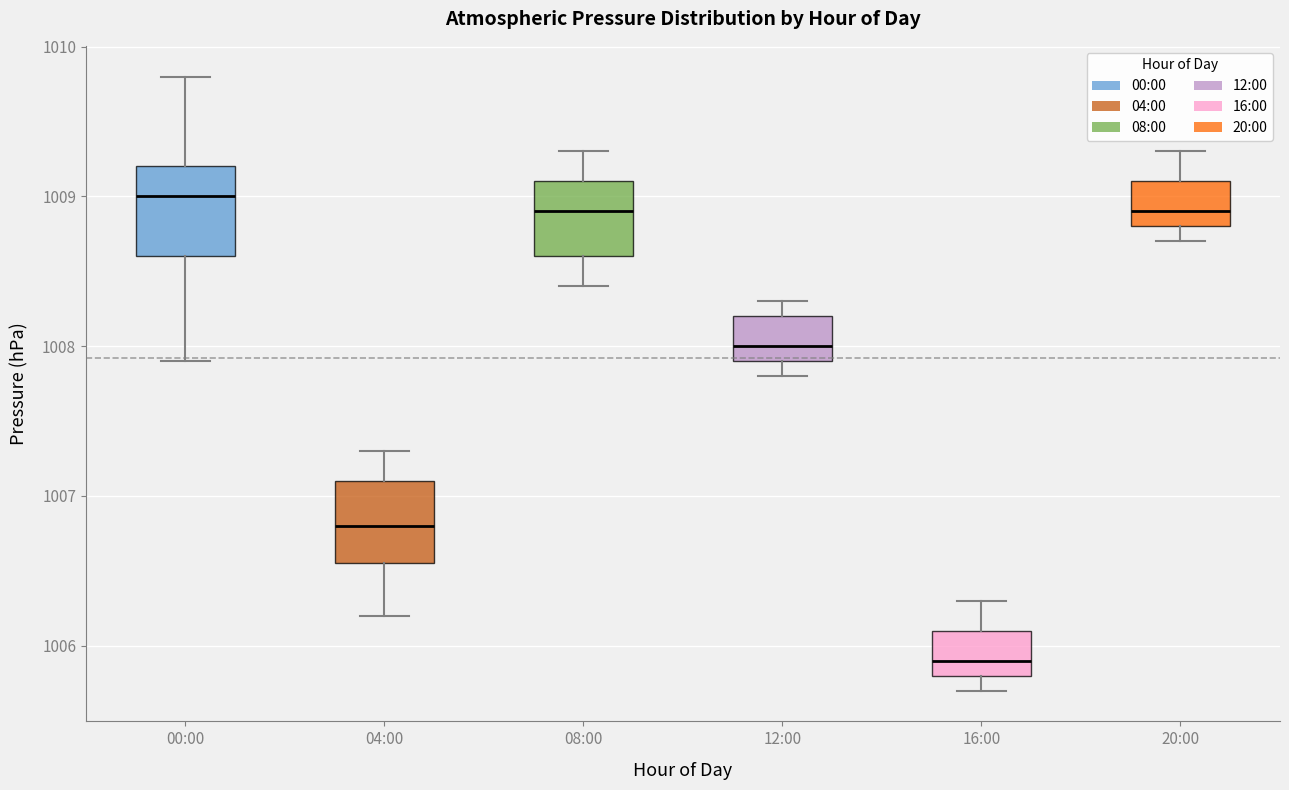

Reading left to right, transcribe this box plot: for each box, give where its median line is, the range the box spans, and where its two whiskers end, as read against the y-axis. The values are not printed on the chart, so give them approximately, as read against the axis.

00:00: median 1009.0, box 1008.6 to 1009.2, whiskers 1007.9 to 1009.8
04:00: median 1006.8, box 1006.6 to 1007.1, whiskers 1006.2 to 1007.3
08:00: median 1008.9, box 1008.6 to 1009.1, whiskers 1008.4 to 1009.3
12:00: median 1008.0, box 1007.9 to 1008.2, whiskers 1007.8 to 1008.3
16:00: median 1005.9, box 1005.8 to 1006.1, whiskers 1005.7 to 1006.3
20:00: median 1008.9, box 1008.8 to 1009.1, whiskers 1008.7 to 1009.3